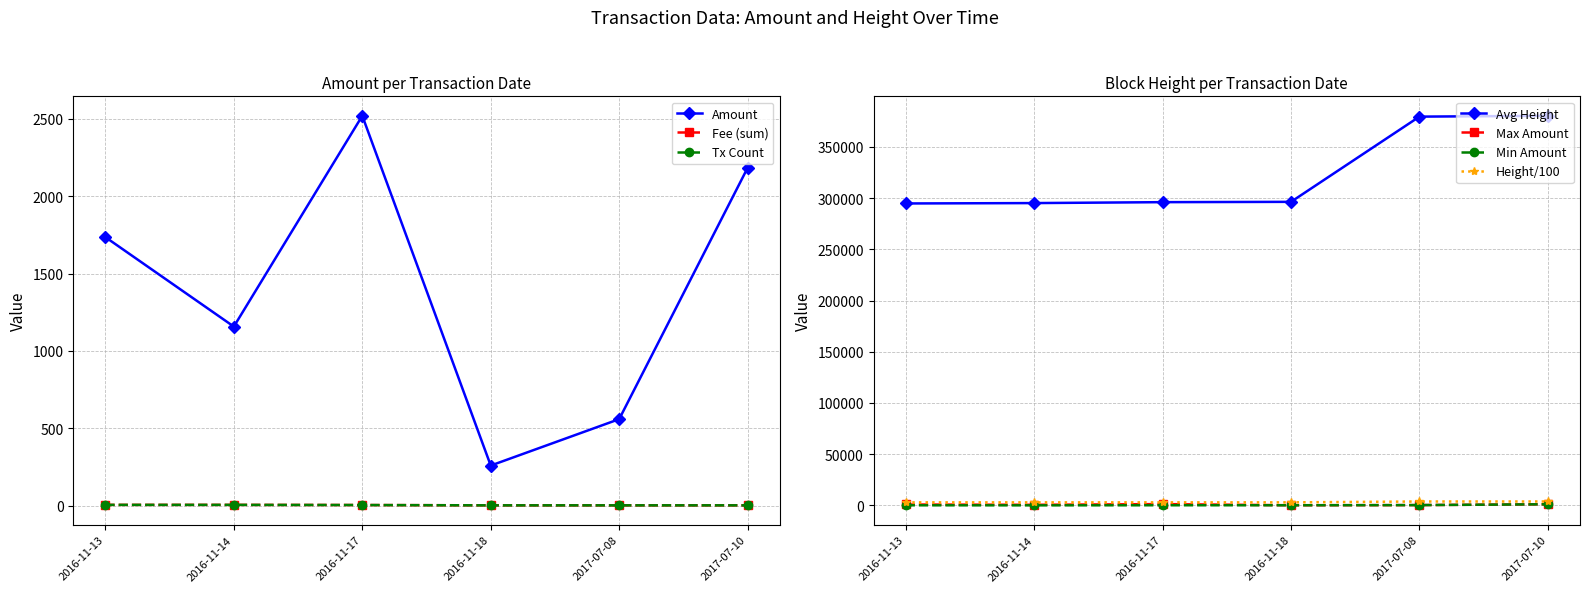

Rank the categories by Amount value from lowest to highest.

2016-11-18, 2017-07-08, 2016-11-14, 2016-11-13, 2017-07-10, 2016-11-17